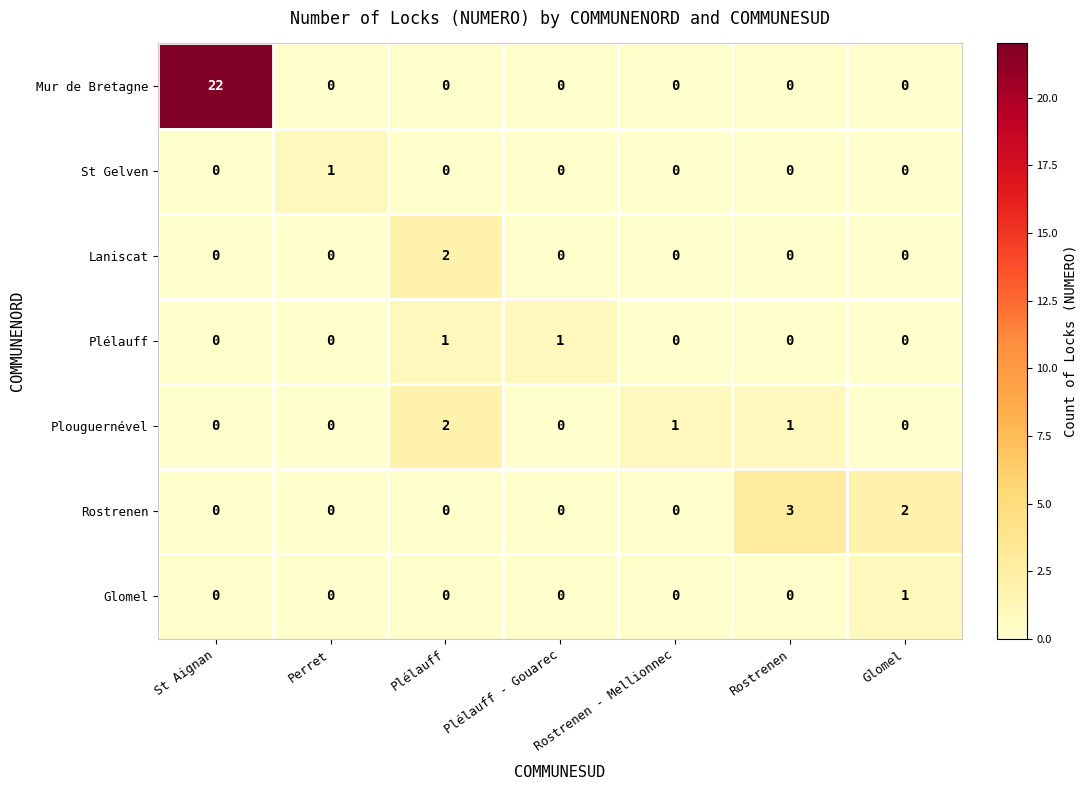

Which series has the largest total across all categories?

Mur de Bretagne